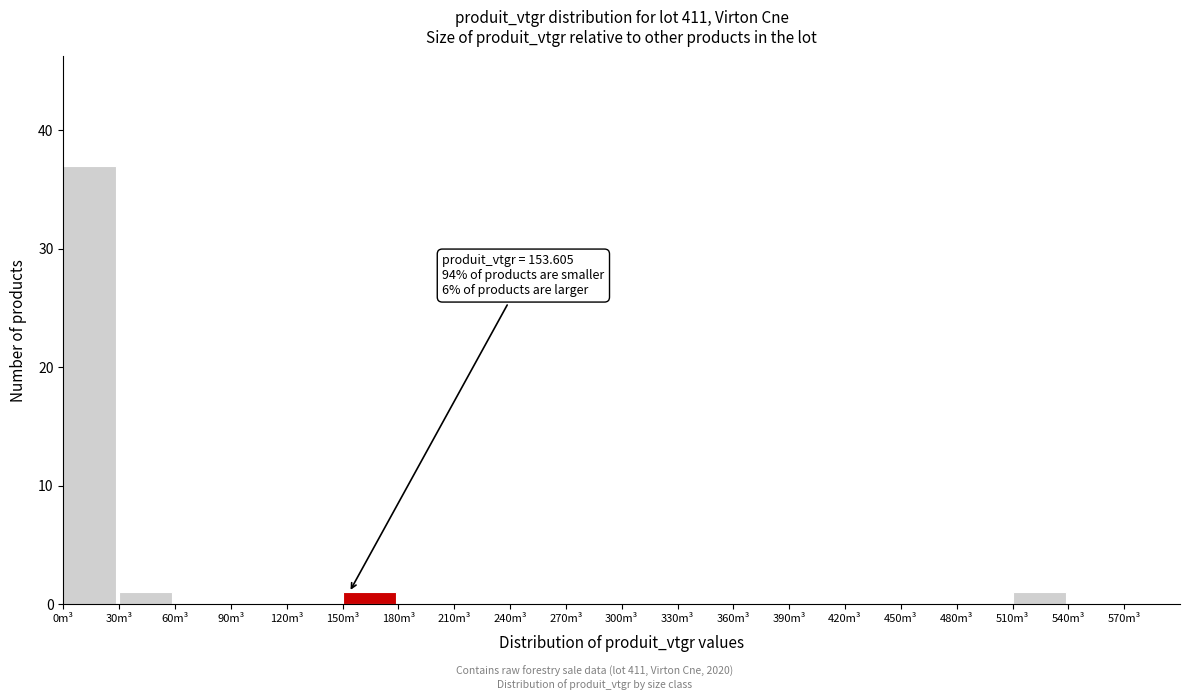

Which range on the x-axis has the tallest bar?

0 to 30